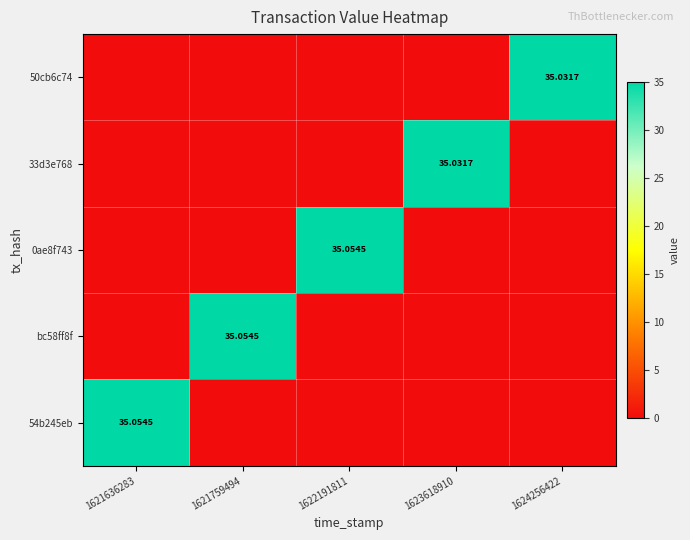

Which series has the largest total across all categories?

0ae8f743